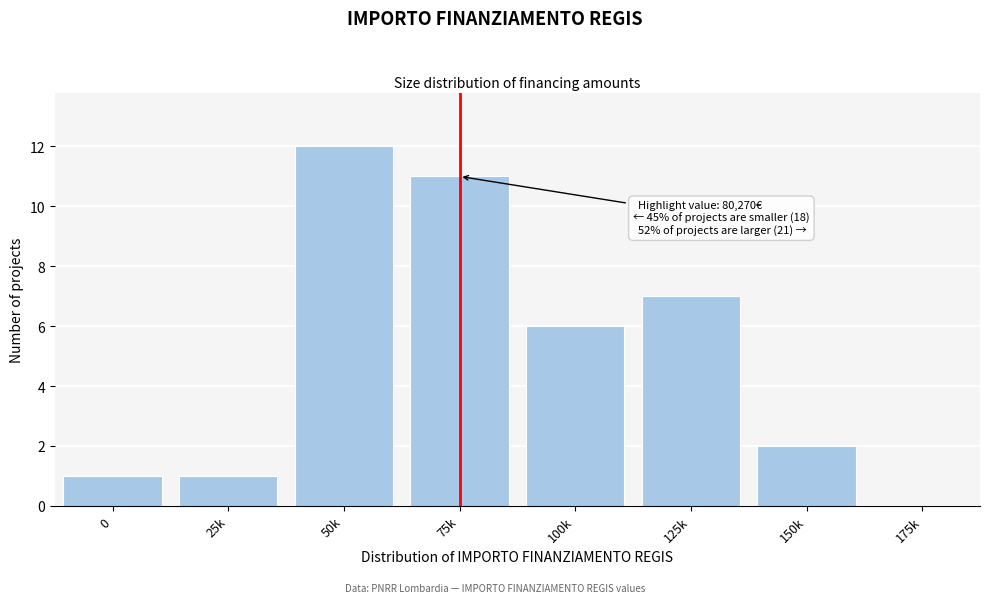

Reading left to right, transcribe all the data shown in this chart.

0=1	25k=1	50k=12	75k=11	100k=6	125k=7	150k=2	175k=0